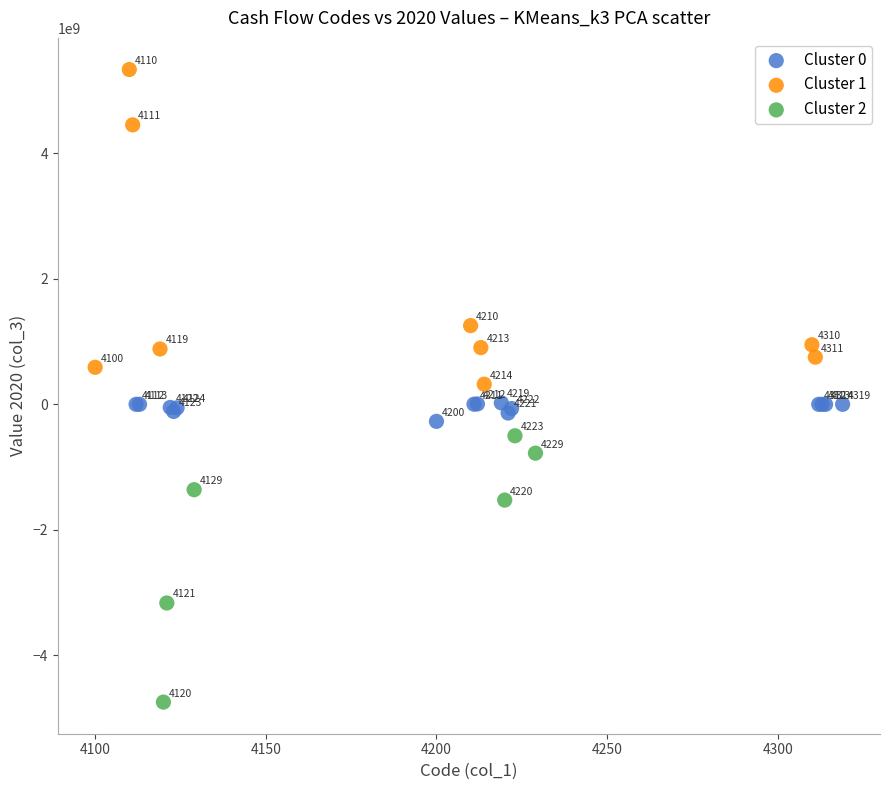

Which series has the widest spread of Y values?

Cluster 1